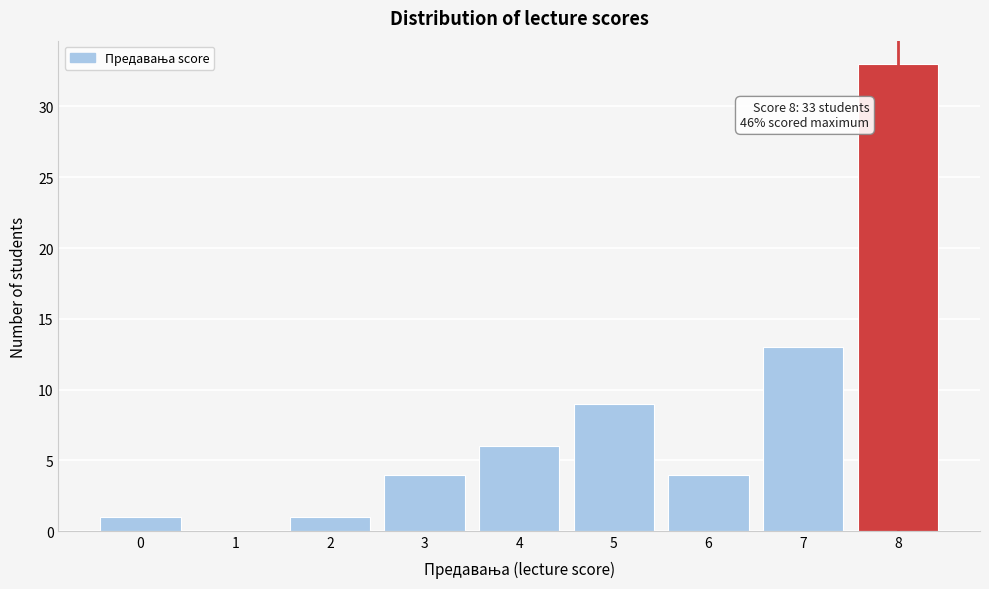

Reading right to left, what are all the values shown in this chart?

8=33	7=13	6=4	5=9	4=6	3=4	2=1	1=0	0=1